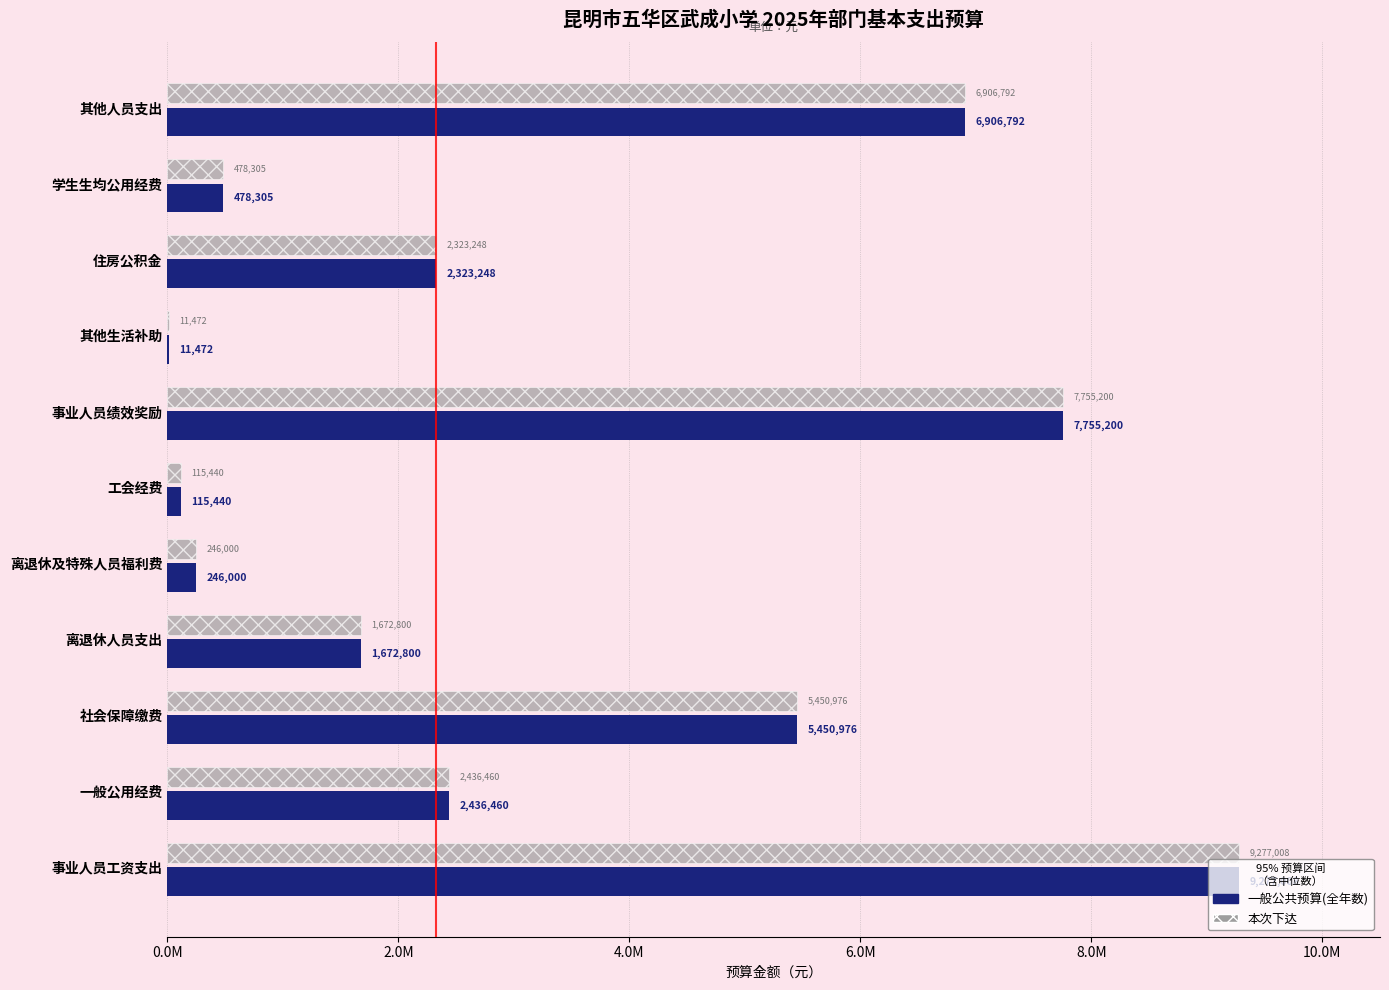

List the series in order of their peak value, lowest first.

一般公共预算(全年数), 本次下达